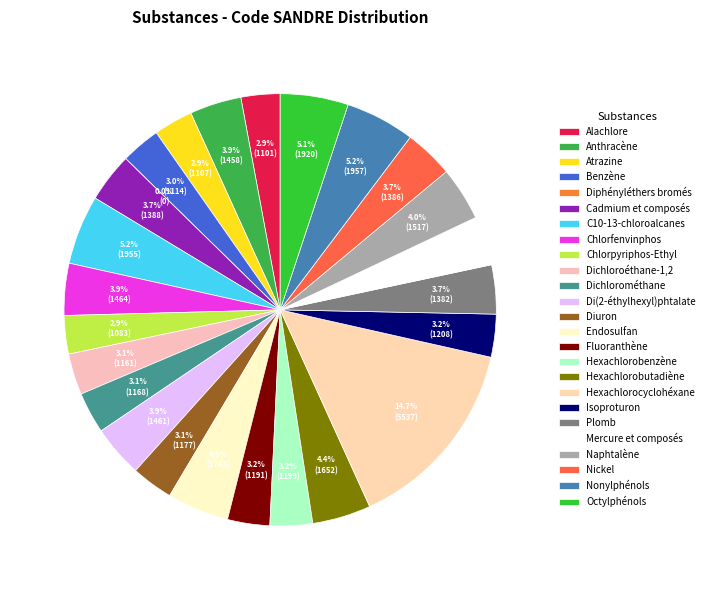

Rank the categories by value from highest to lowest.

Hexachlorocyclohéxane, Nonylphénols, C10-13-chloroalcanes, Octylphénols, Endosulfan, Hexachlorobutadiène, Naphtalène, Chlorfenvinphos, Di(2-éthylhexyl)phtalate, Anthracène, Cadmium et composés, Mercure et composés, Nickel, Plomb, Isoproturon, Hexachlorobenzène, Fluoranthène, Diuron, Dichlorométhane, Dichloroéthane-1,2, Benzène, Atrazine, Alachlore, Chlorpyriphos-Ethyl, Diphényléthers bromés